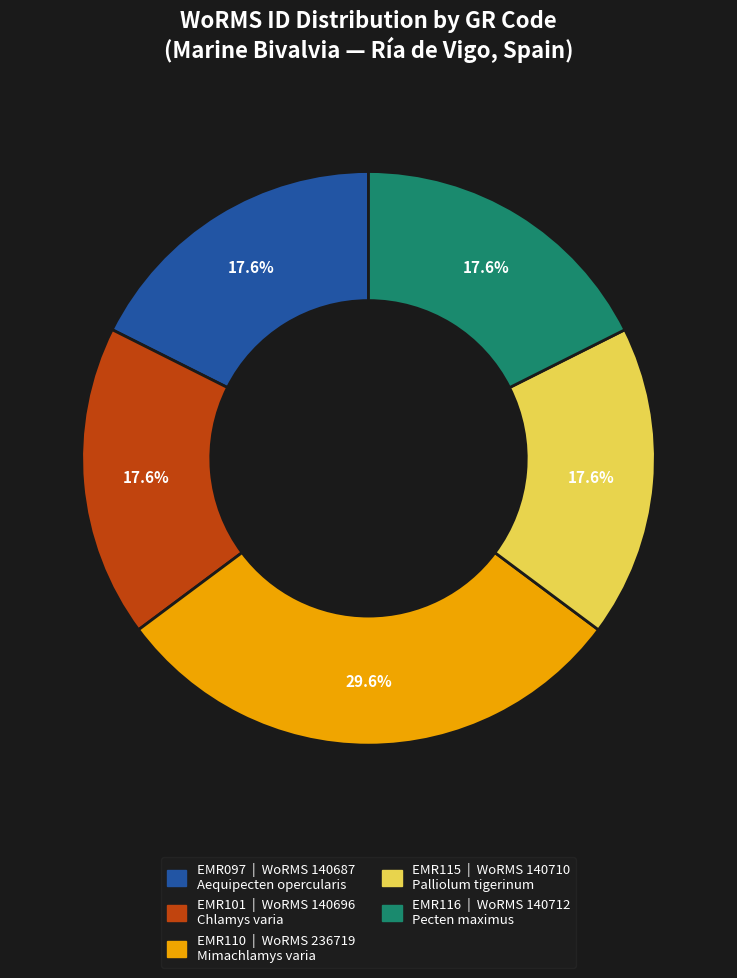

What is the largest slice in the pie chart?

EMR110